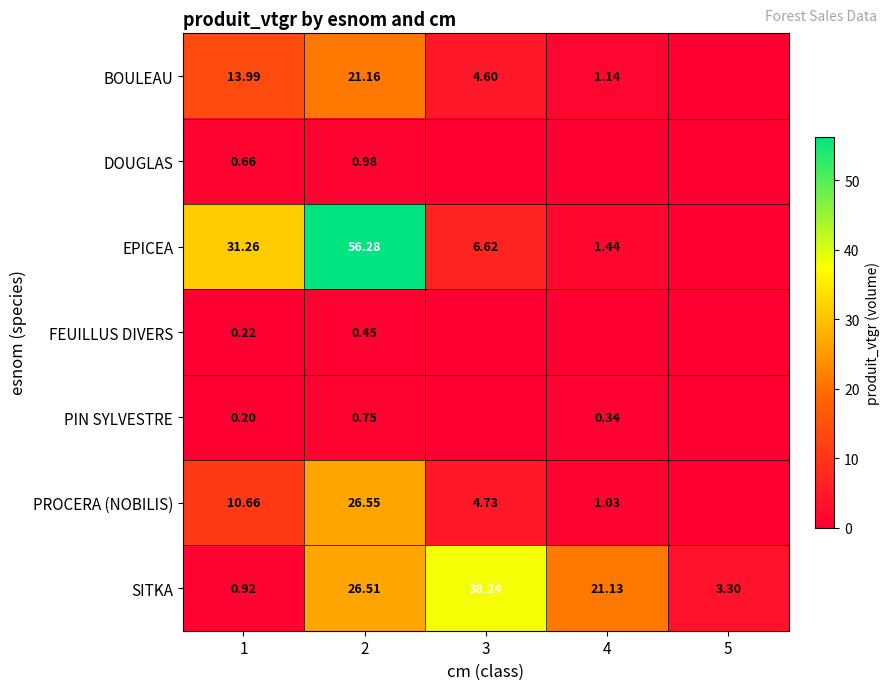

Which series changed the most between 1 and 2?

SITKA